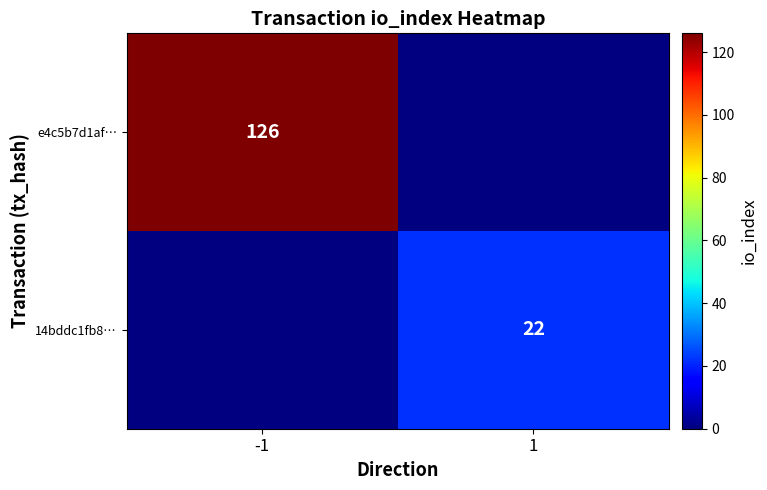

The 14bddc1fb8… series shows 22 at 1. True or false?

True